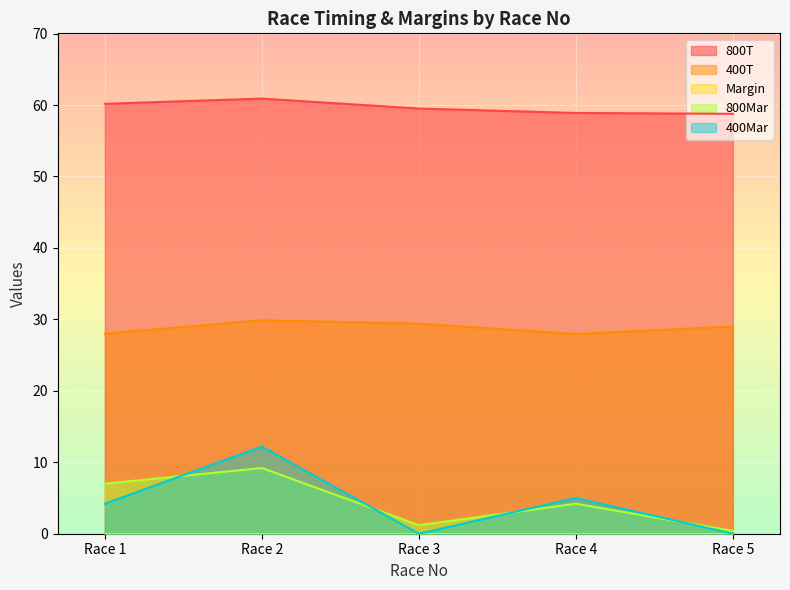

Reading left to right, what are all the values shown in this chart?

800T: Race 1=60.2	Race 2=60.9	Race 3=59.5	Race 4=58.9	Race 5=58.8
400T: Race 1=28.0	Race 2=29.9	Race 3=29.4	Race 4=27.9	Race 5=29.0
800Mar: Race 1=7.0	Race 2=9.2	Race 3=1.2	Race 4=4.2	Race 5=0.4
400Mar: Race 1=4.2	Race 2=12.2	Race 3=0.0	Race 4=5.0	Race 5=0.0